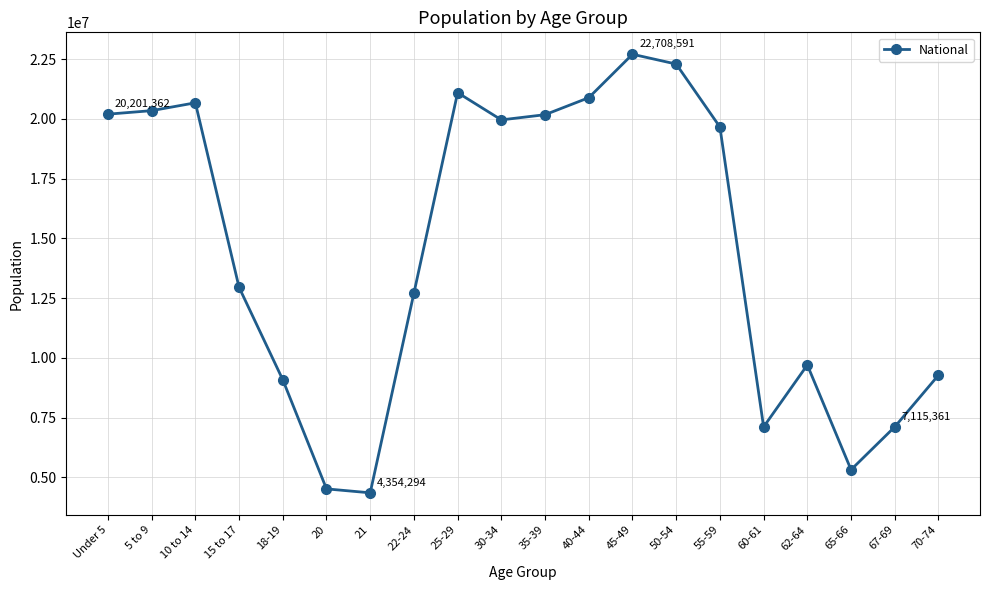

How many interior local peaks (higher than both neighbors) does the data have?

4